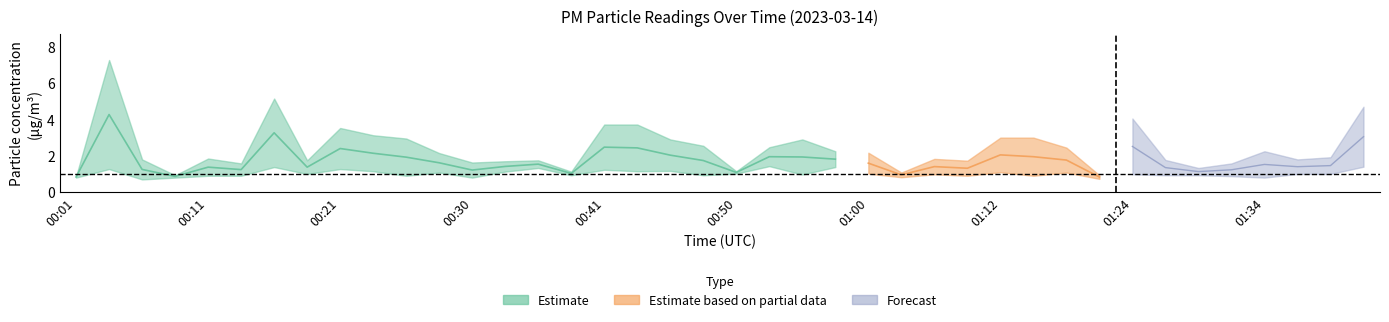

How many categories are shown in the chart?

40